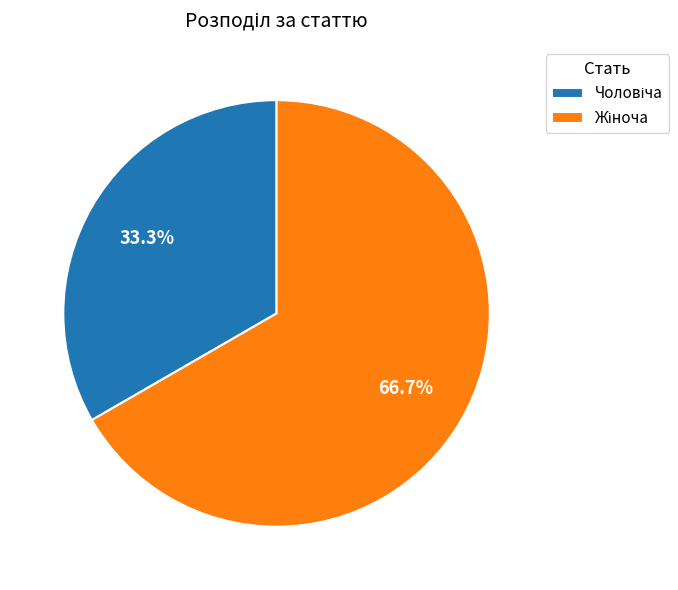

Is there any slice that represents more than half of the pie?

Yes